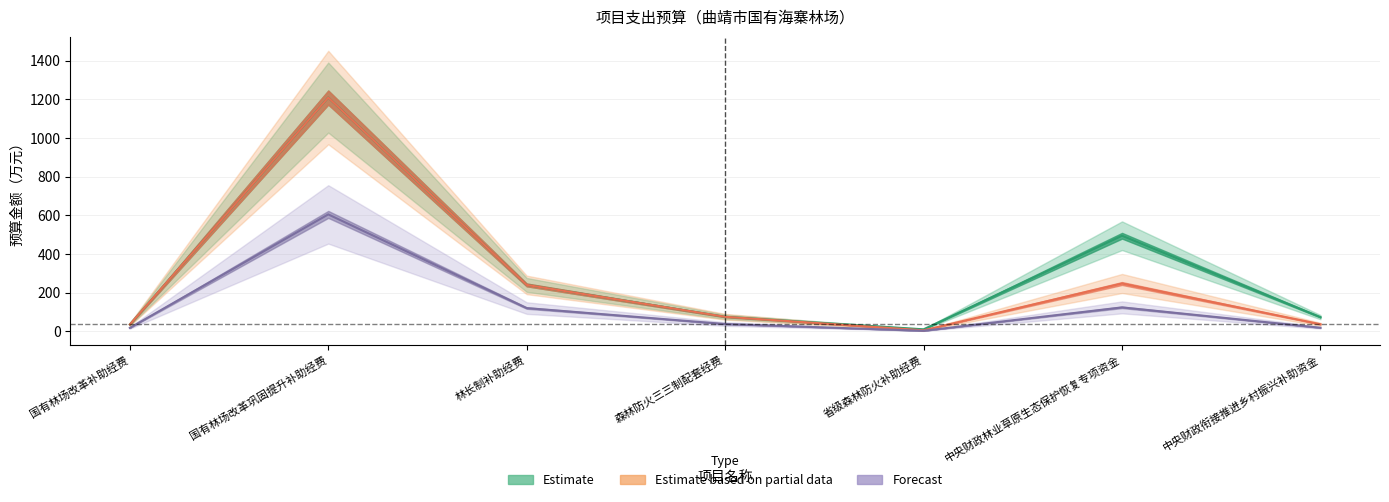

Where is the first local minimum for Forecast?

省级森林防火补助经费